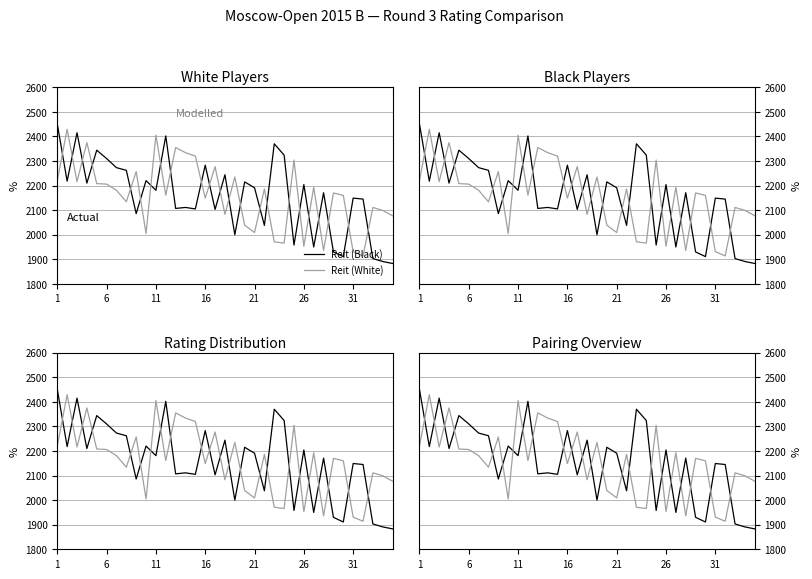

What is the total value across all series at 19?

4254